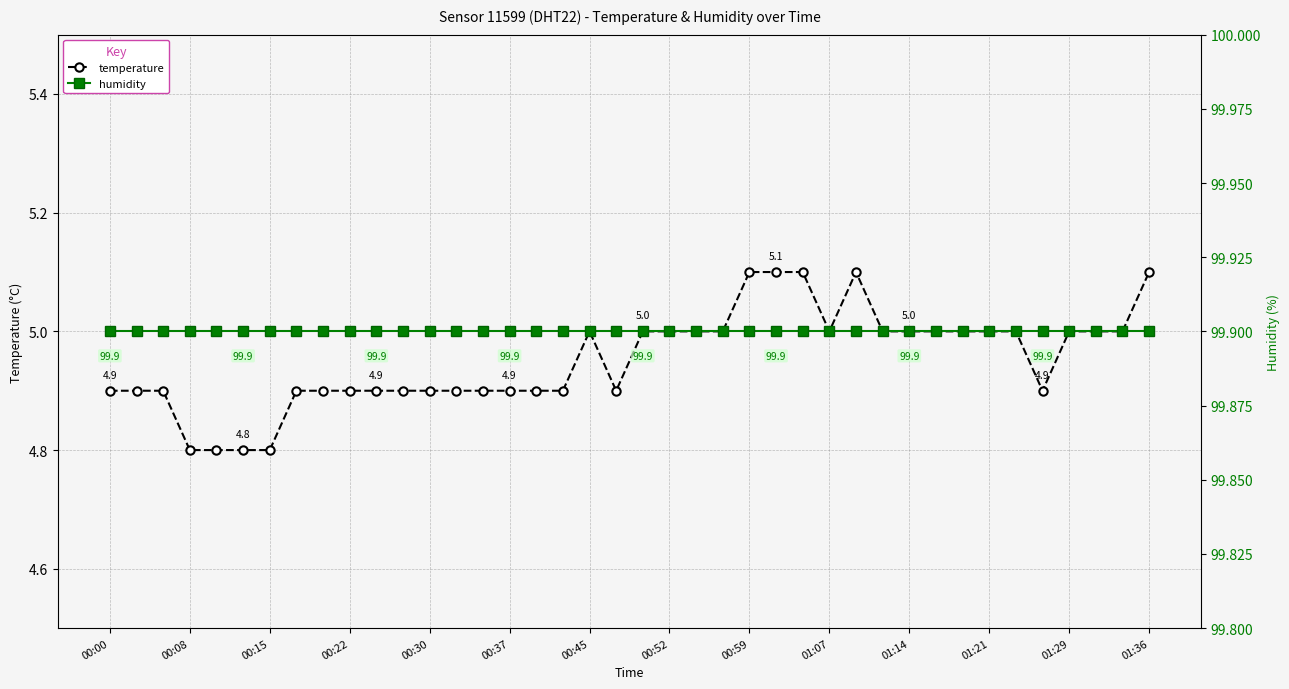

What are all the series names shown in the legend?

temperature, humidity